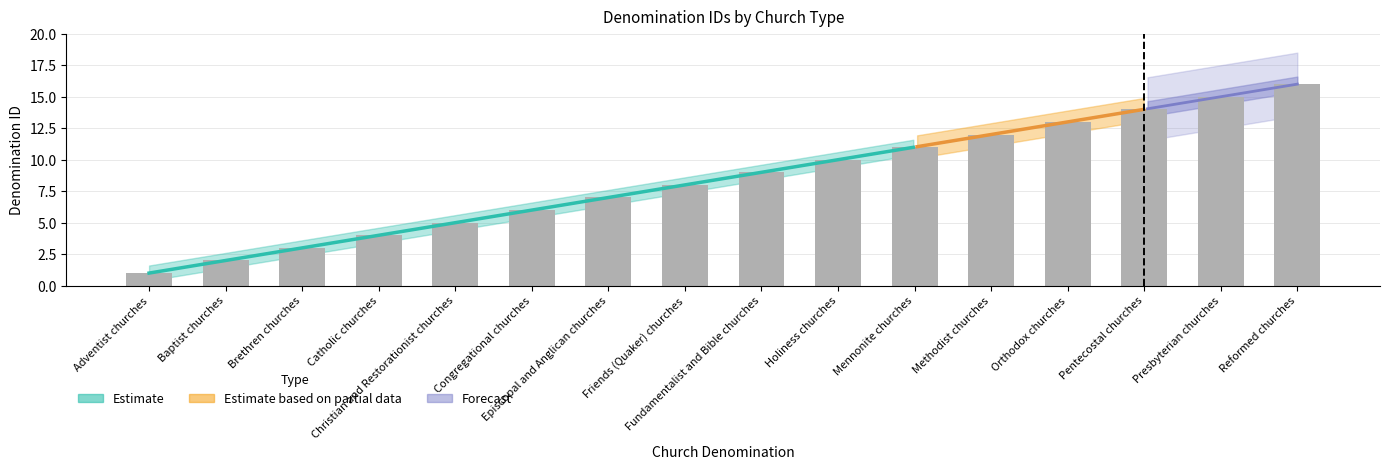

Rank the categories by value from lowest to highest.

Adventist churches, Baptist churches, Brethren churches, Catholic churches, Christian and Restorationist churches, Congregational churches, Episcopal and Anglican churches, Friends (Quaker) churches, Fundamentalist and Bible churches, Holiness churches, Mennonite churches, Methodist churches, Orthodox churches, Pentecostal churches, Presbyterian churches, Reformed churches